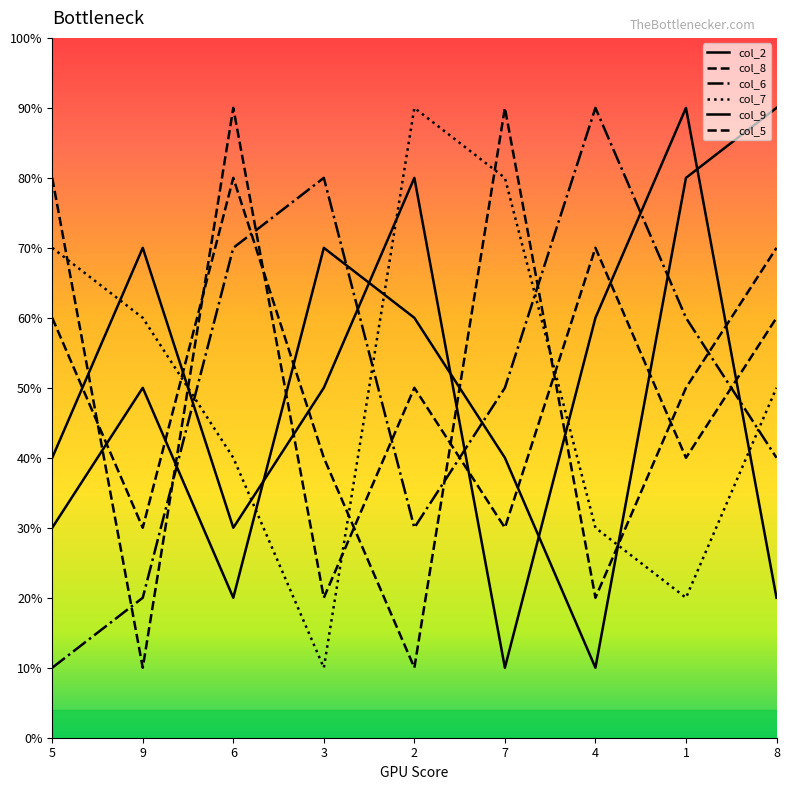

What position from the left is 6?

3